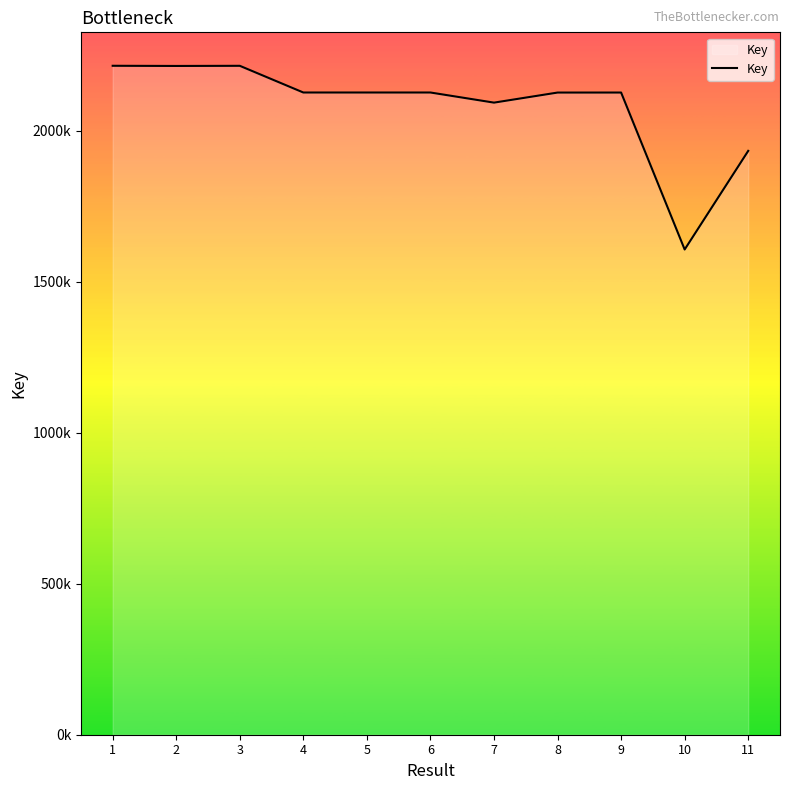

Reading left to right, list all the values displayed in this chart.

221500776	221442155	221490053	212651127	212650981	212651029	209299744	212633084	212640647	160669428	193322169